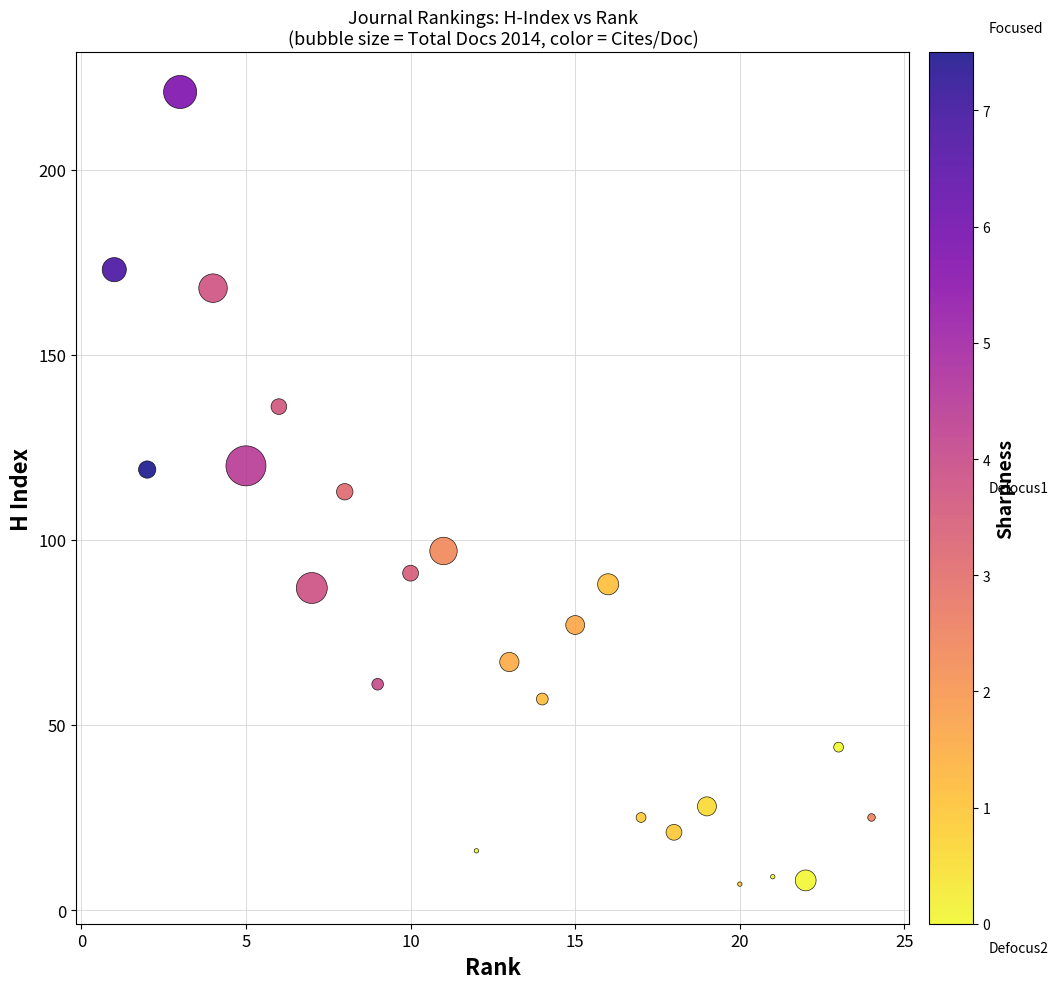

What is the range of X values (max minus min)?

23